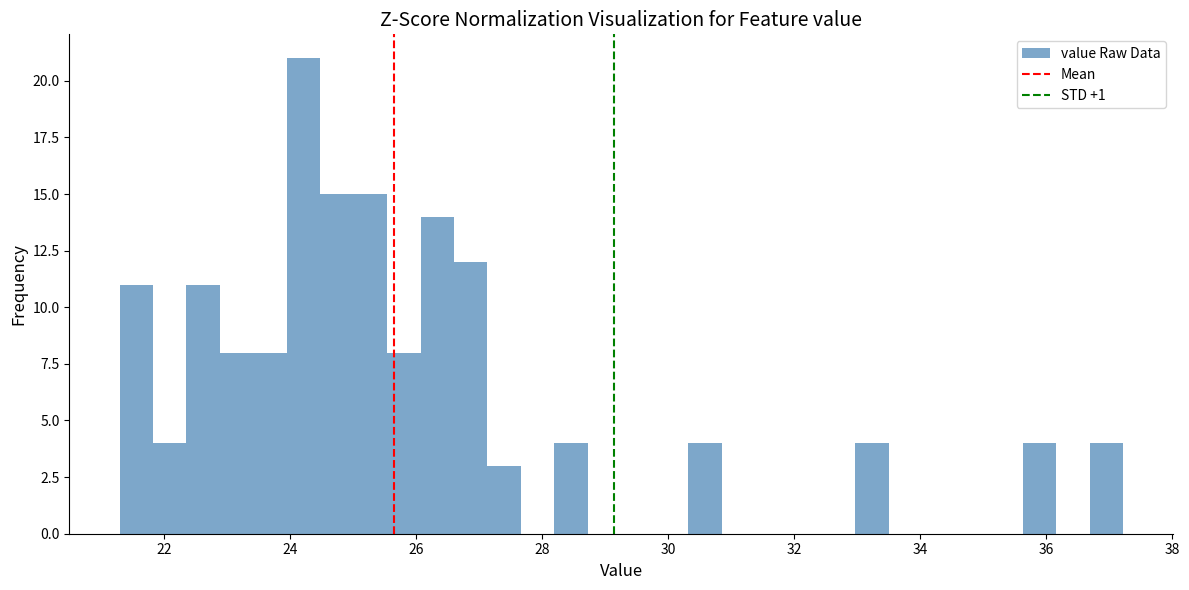

Around what value on the x-axis is the tallest bar? Give the approximate position of its centre, as read against the axis.

24.2